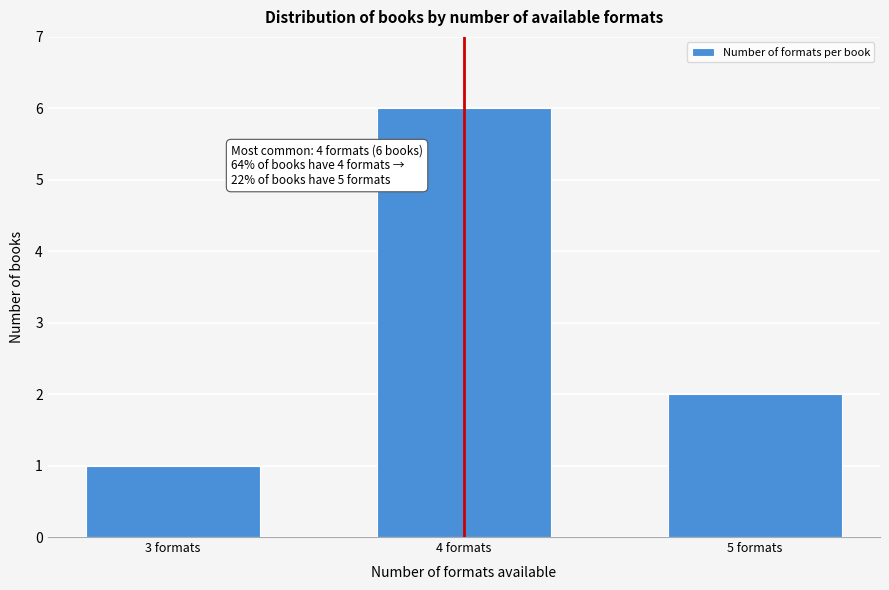

Reading left to right, what are all the values shown in this chart?

3 formats=1	4 formats=6	5 formats=2